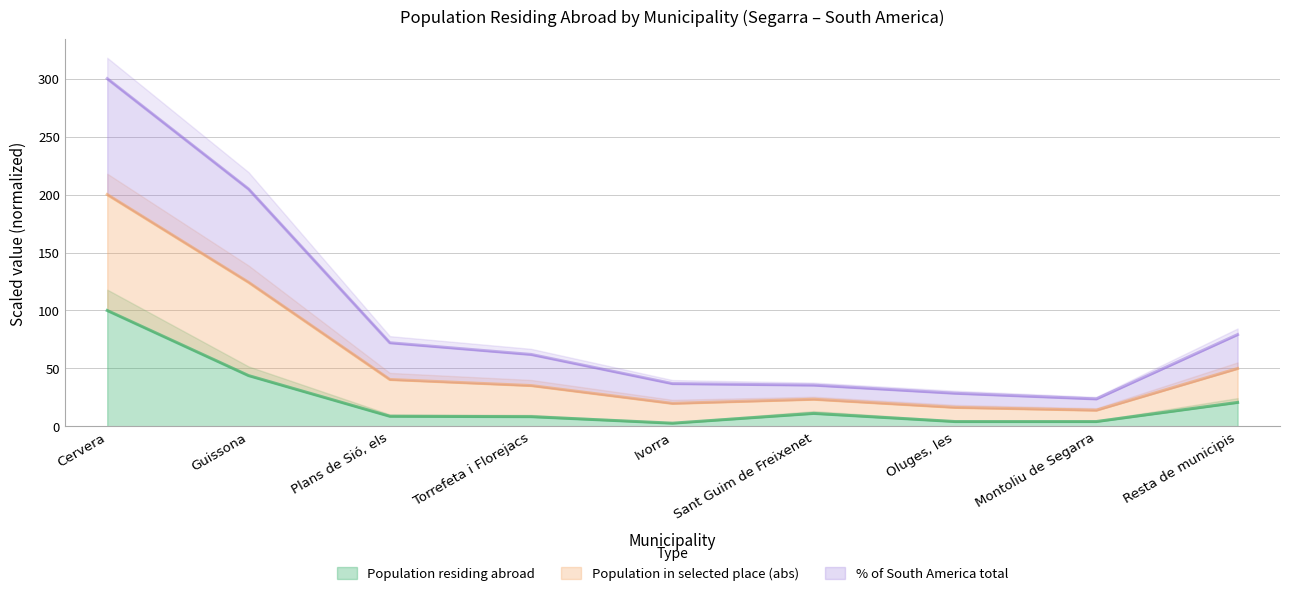

What is the highest value of the Population residing abroad series?

100.0